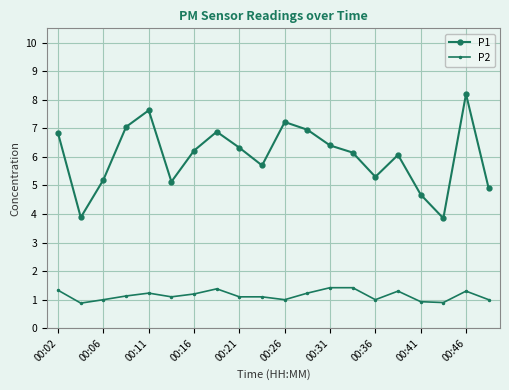

What are all the series names shown in the legend?

P1, P2